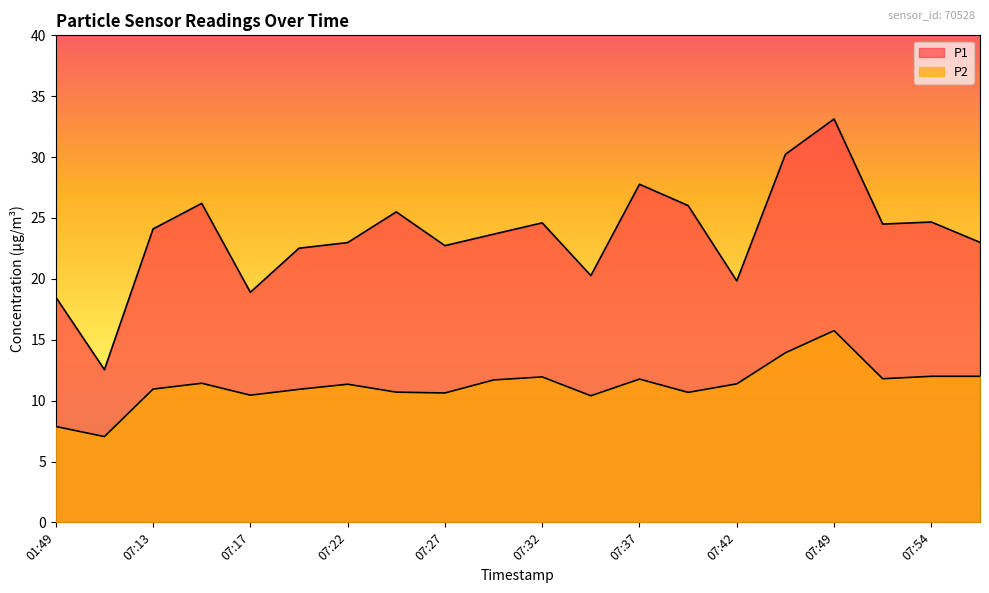

Rank the series by their maximum value, from lowest to highest.

P2, P1